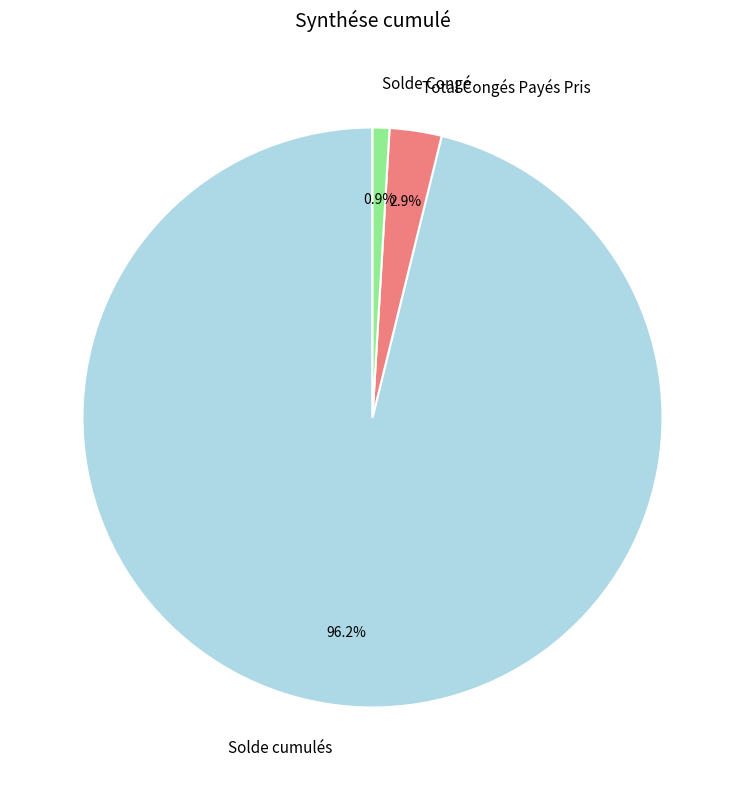

To the nearest percent, what is the difference between the largest and smallest slice percentages?

95%